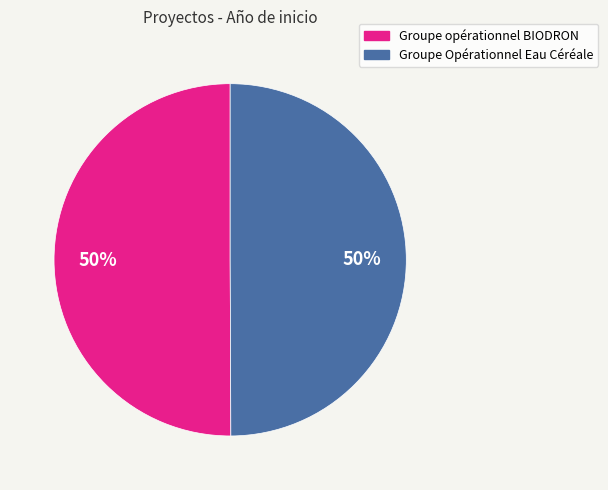

What is the ratio of the value at Groupe opérationnel BIODRON to the value at Groupe Opérationnel Eau Céréale?

1.0